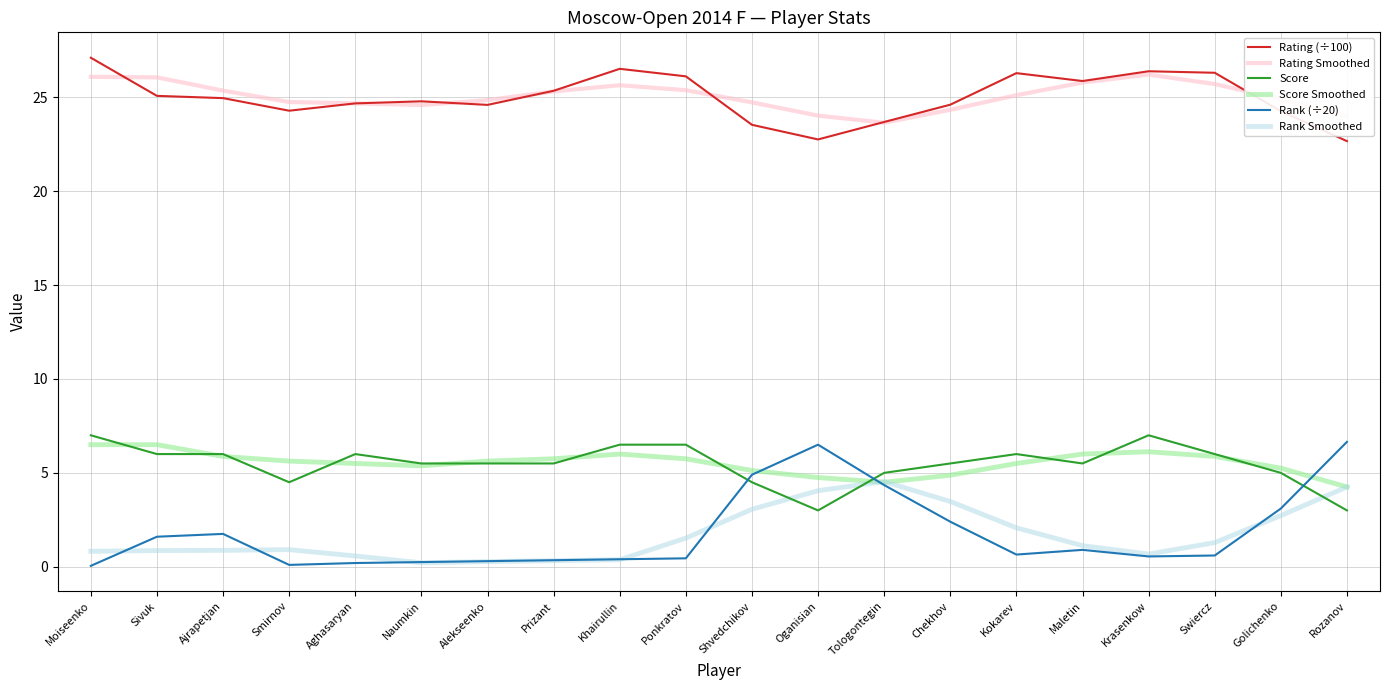

True or false: Score Smoothed has a value of 5.5 at Kokarev.

True